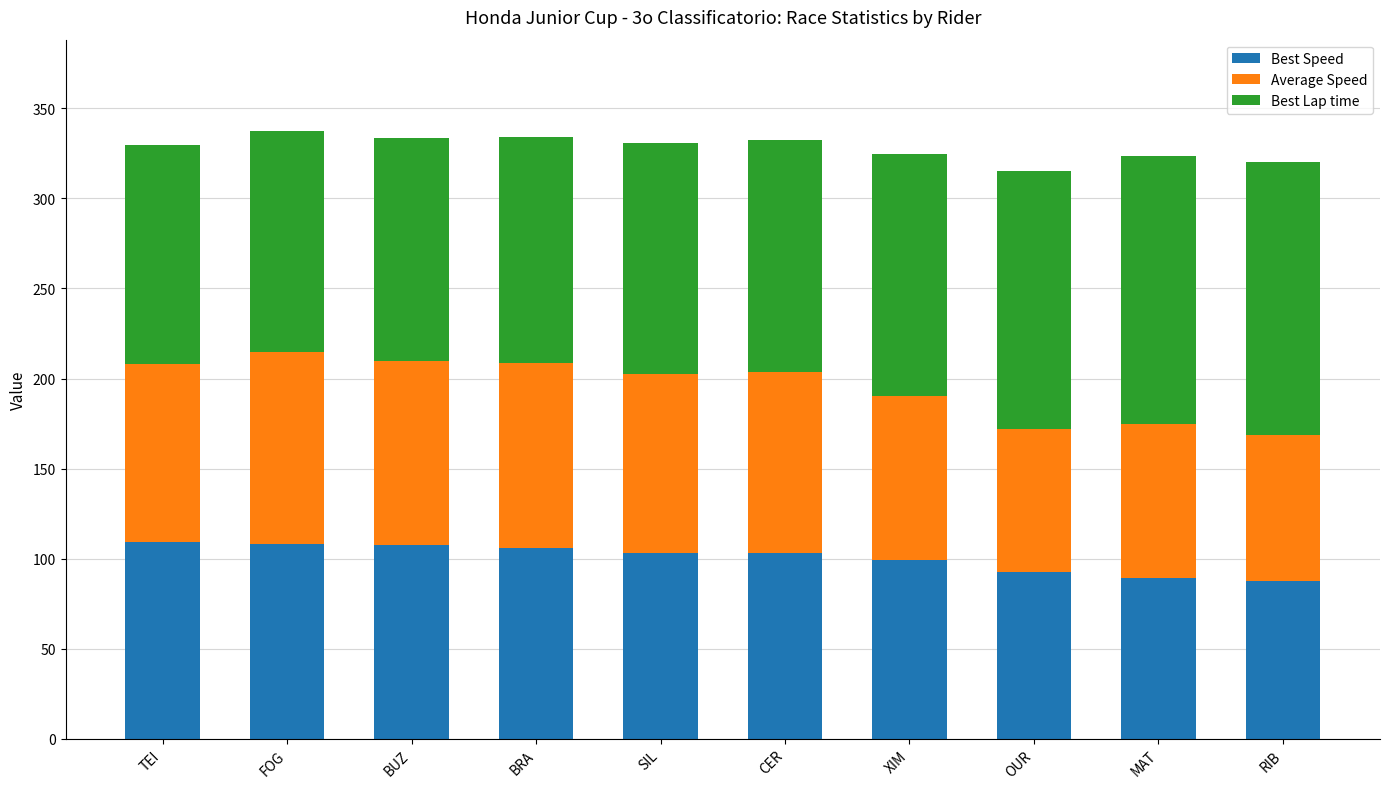

What is the average value of the Best Speed series?

100.6